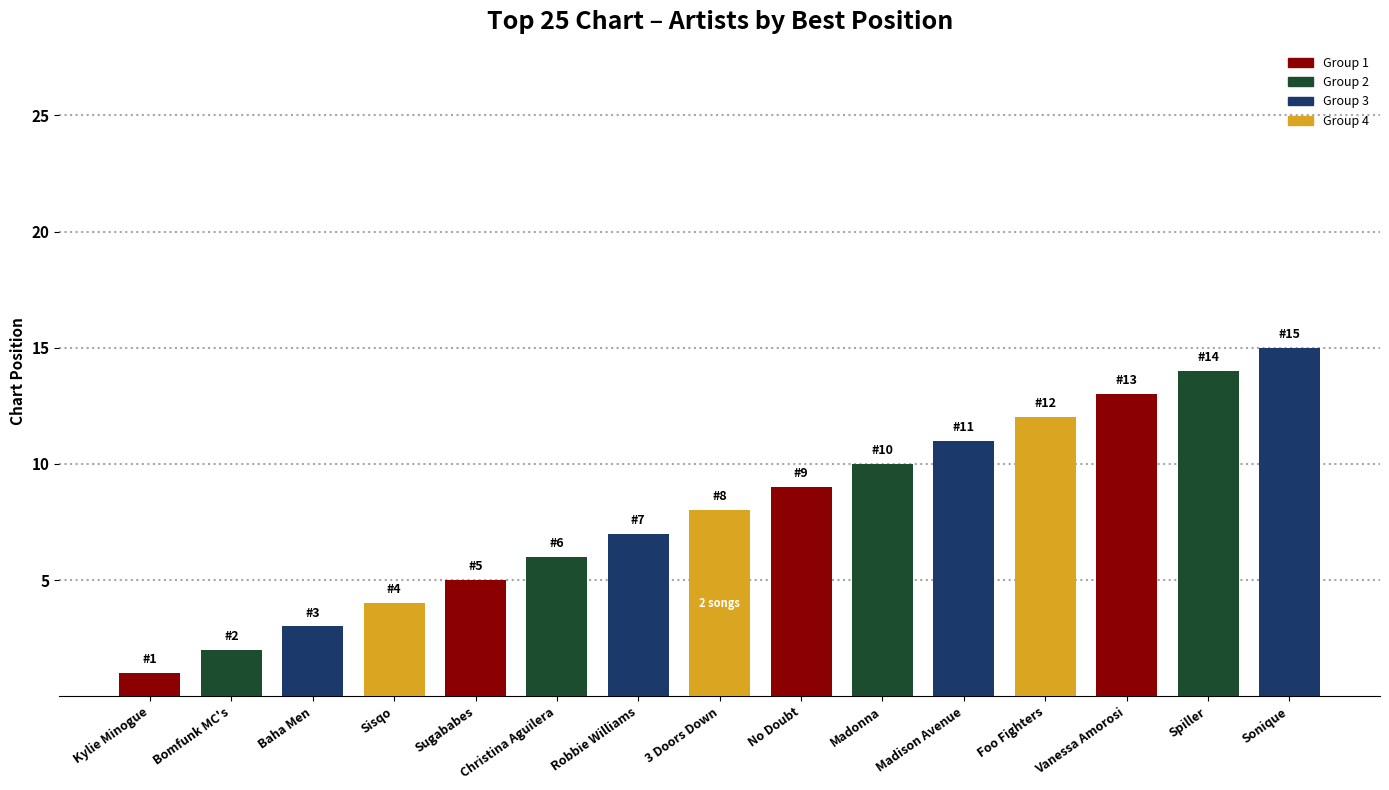

Reading left to right, extract all data points from this chart.

Kylie Minogue=1	Bomfunk MC's=2	Baha Men=3	Sisqo=4	Sugababes=5	Christina Aguilera=6	Robbie Williams=7	3 Doors Down=8	No Doubt=9	Madonna=10	Madison Avenue=11	Foo Fighters=12	Vanessa Amorosi=13	Spiller=14	Sonique=15